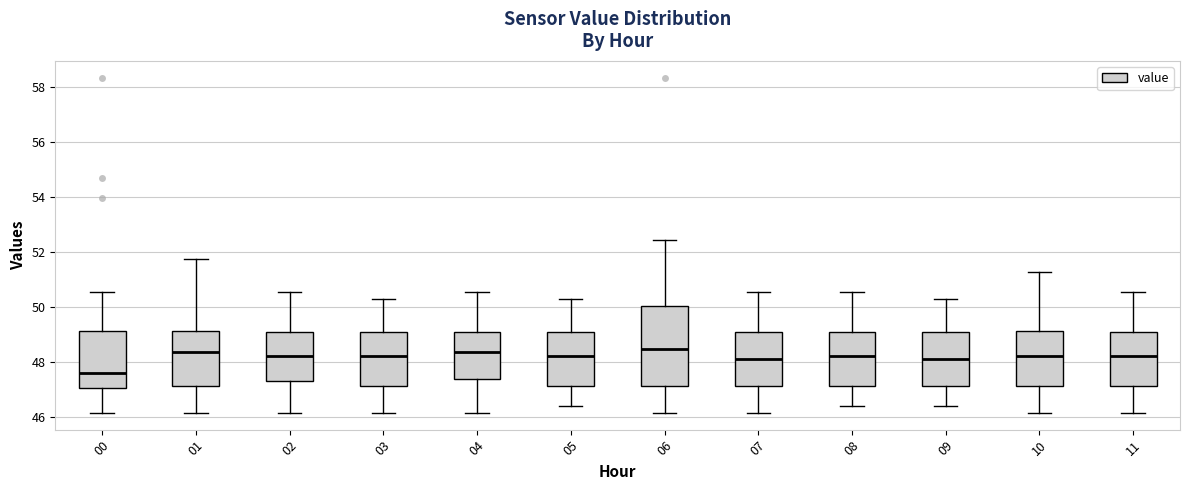

Comparing the boxes themselves (not the whiskers), which one is the tallest?

06